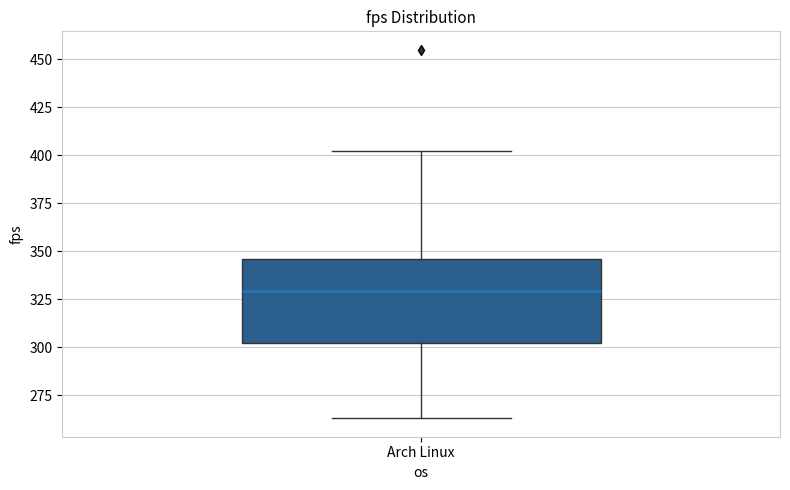

Transcribe this box plot: give where the median line is, the range the box spans, and where the two whiskers end, as read against the y-axis. The values are not printed on the chart, so give them approximately, as read against the axis.

median 330, box 300 to 345, whiskers 265 to 400